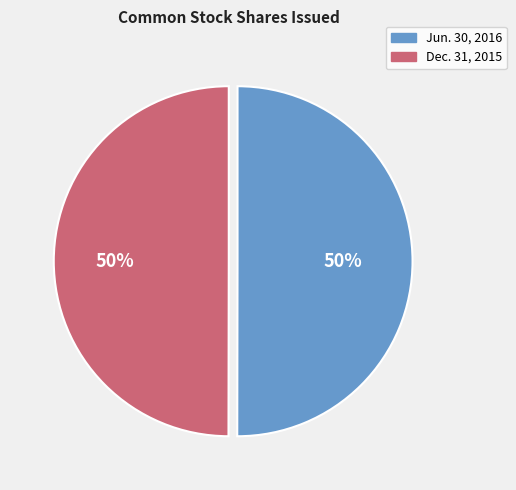

Count the number of slices in the pie.

2